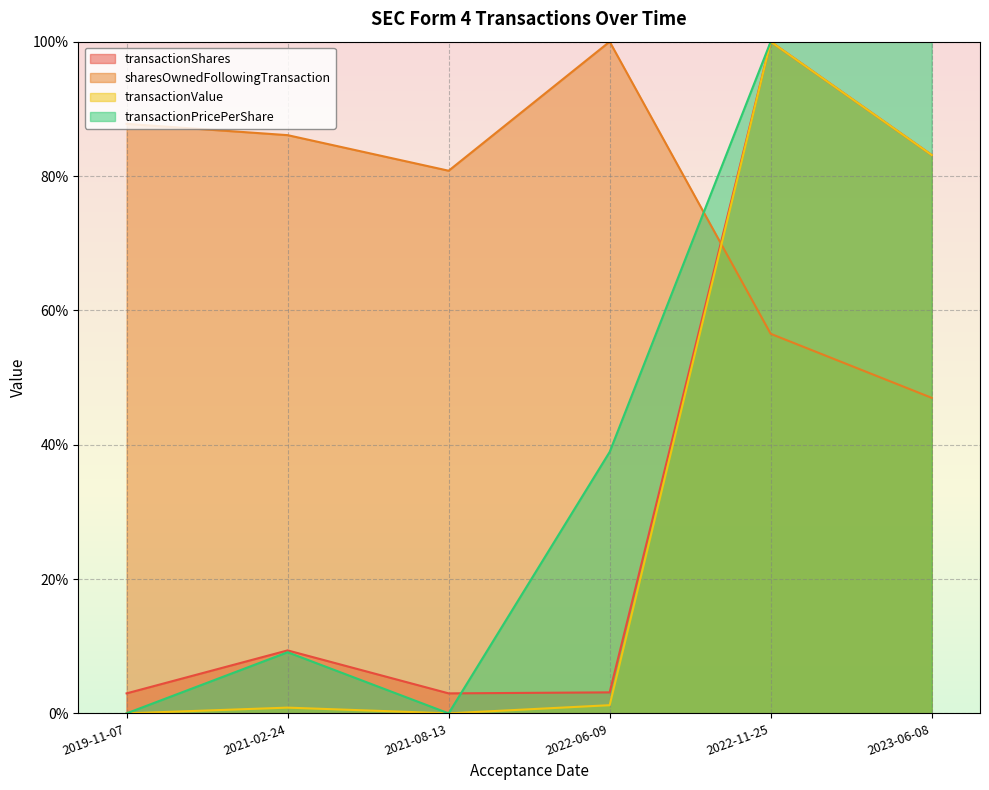

How many intersections are there between sharesOwnedFollowingTransaction and transactionValue?

1